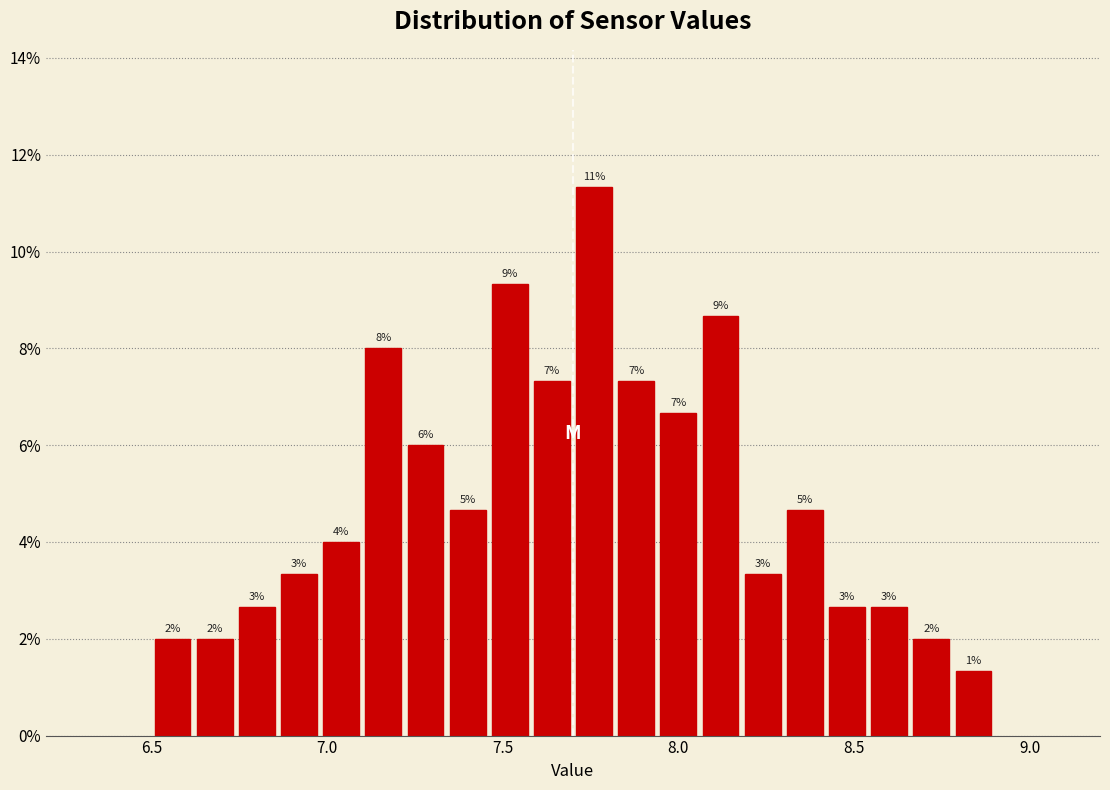

Around what value on the x-axis is the tallest bar? Give the approximate position of its centre, as read against the axis.

7.75